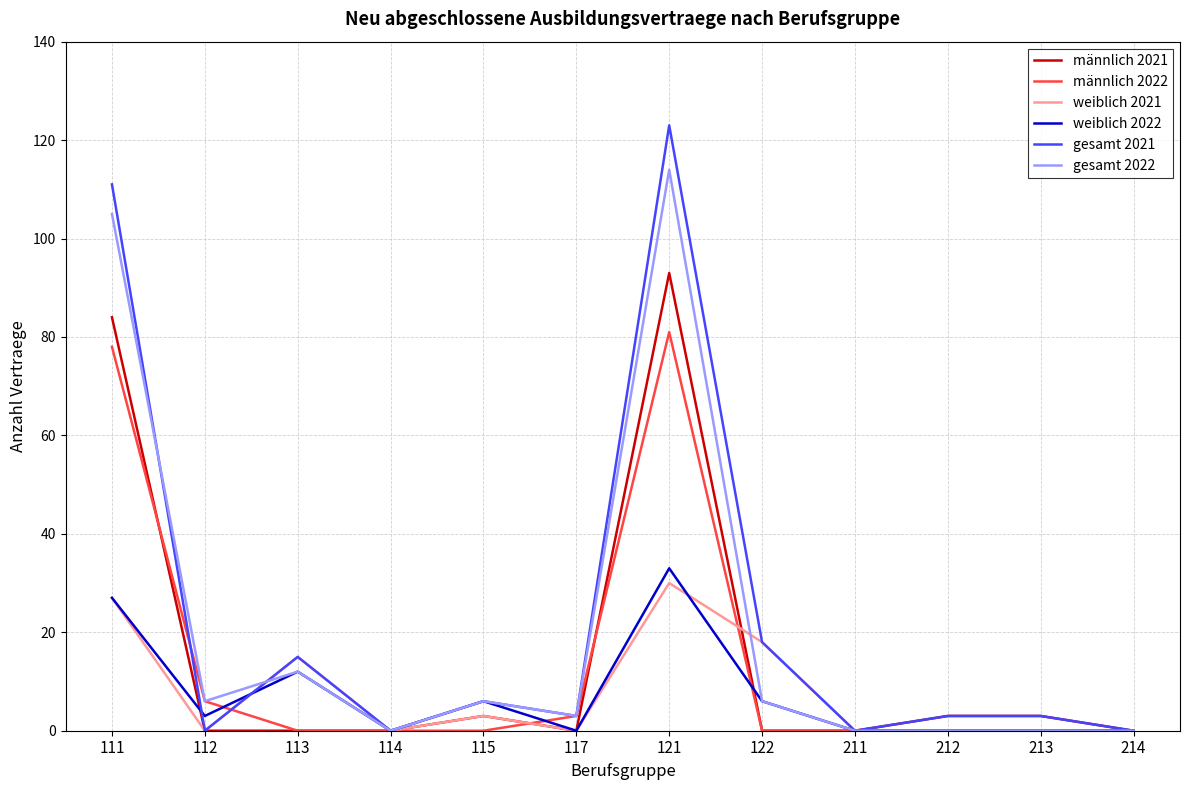

Reading left to right, extract all data points from this chart.

männlich 2021: 84	0	0	0	3	0	93	0	0	3	3	0
männlich 2022: 78	6	0	0	0	3	81	0	0	0	0	0
weiblich 2021: 27	0	15	0	3	0	30	18	0	0	0	0
weiblich 2022: 27	3	12	0	6	0	33	6	0	0	0	0
gesamt 2021: 111	0	15	0	6	3	123	18	0	3	3	0
gesamt 2022: 105	6	12	0	6	3	114	6	0	0	0	0